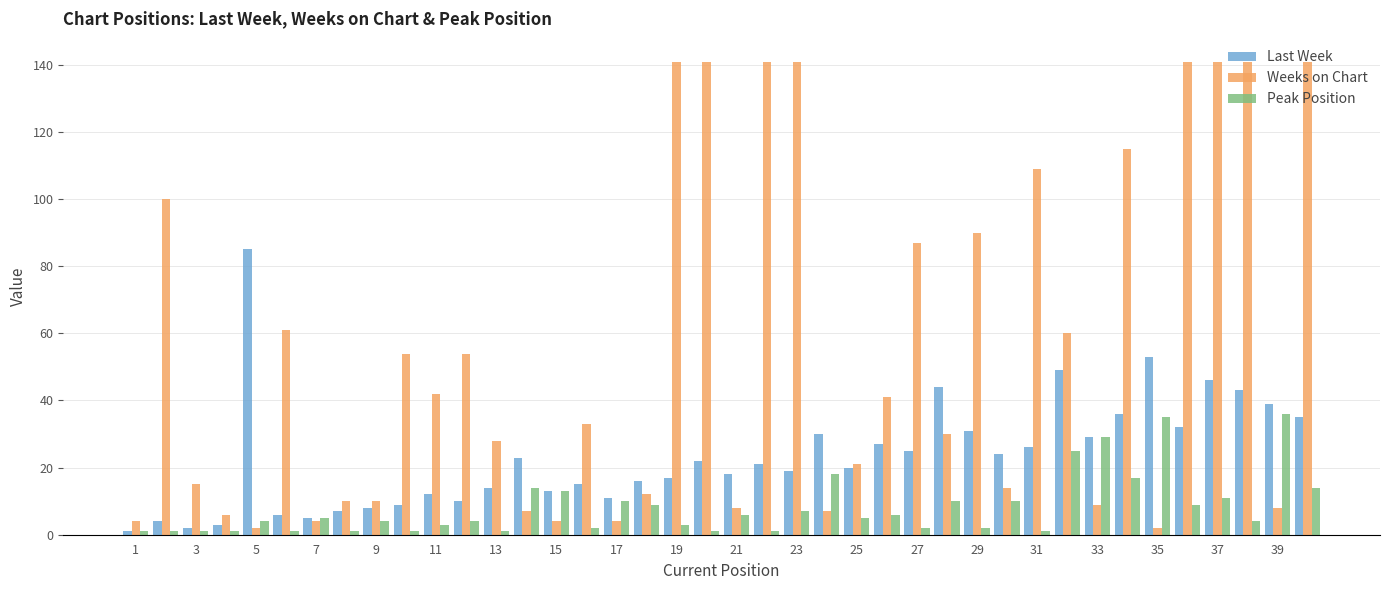

Reading left to right, what are all the values shown in this chart?

Last Week: 1	4	2	3	85	6	5	7	8	9	12	10	14	23	13	15	11	16	17	22	18	21	19	30	20	27	25	44	31	24	26	49	29	36	53	32	46	43	39	35
Weeks on Chart: 4	100	15	6	2	61	4	10	10	54	42	54	28	7	4	33	4	12	141	141	8	141	141	7	21	41	87	30	90	14	109	60	9	115	2	141	141	141	8	141
Peak Position: 1	1	1	1	4	1	5	1	4	1	3	4	1	14	13	2	10	9	3	1	6	1	7	18	5	6	2	10	2	10	1	25	29	17	35	9	11	4	36	14